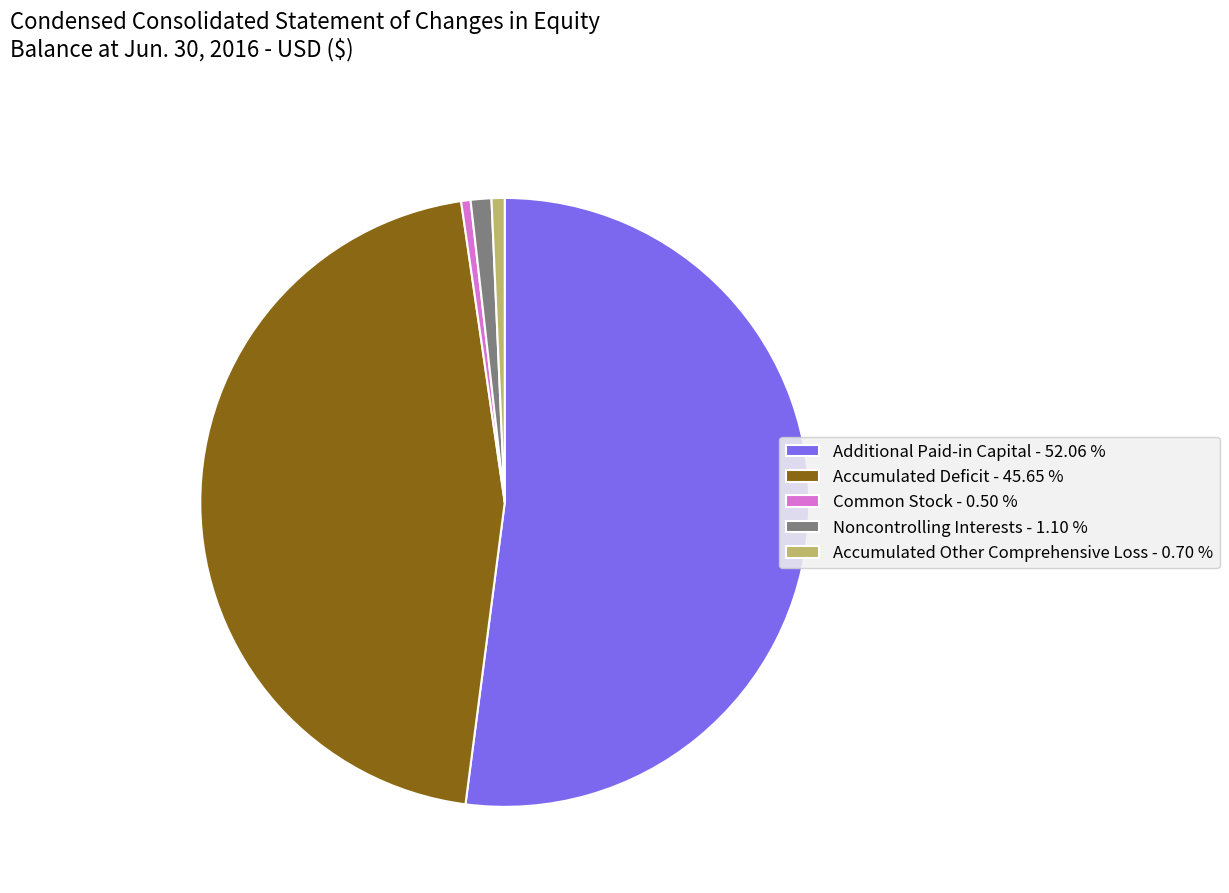

Between Noncontrolling Interests - 1.10 % and Accumulated Deficit - 45.65 %, which is larger?

Accumulated Deficit - 45.65 %